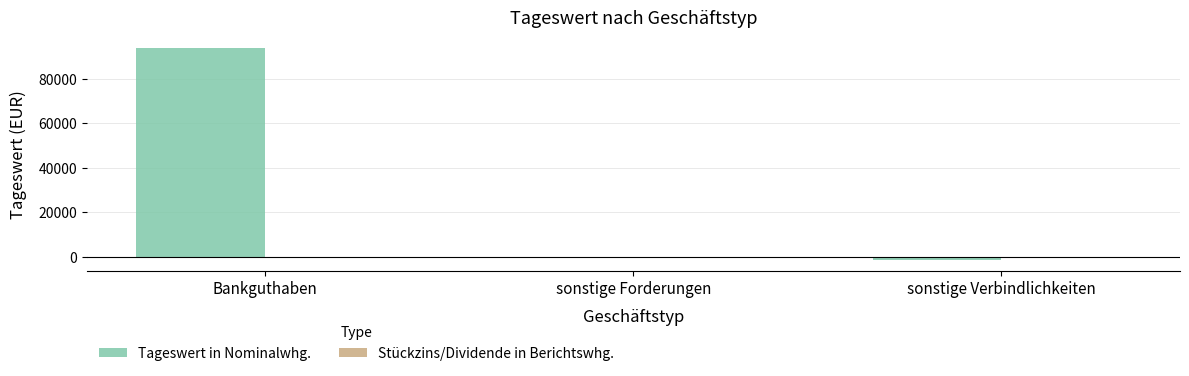

At which category does the chart reach its peak across all series?

Bankguthaben